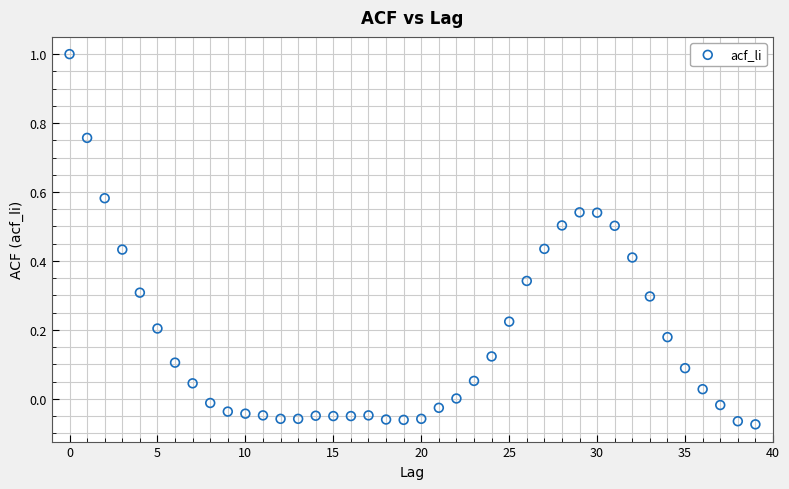

What is the range of Y values (max minus min)?

1.1